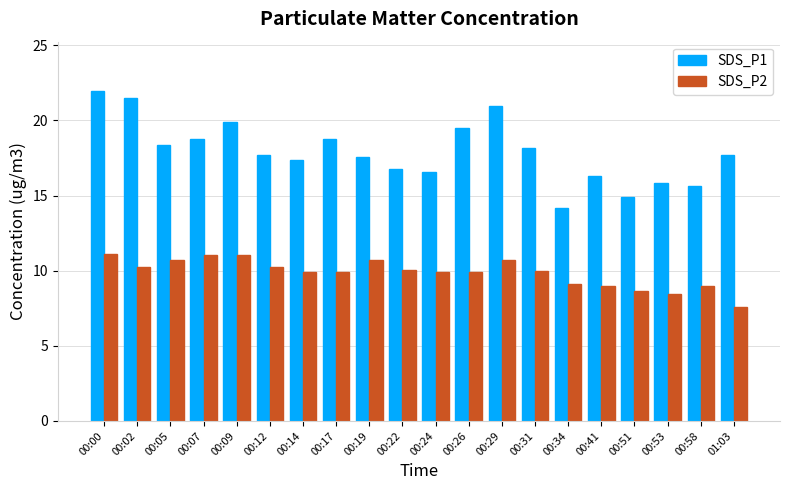

What value does the SDS_P2 series have at 00:34?

9.1